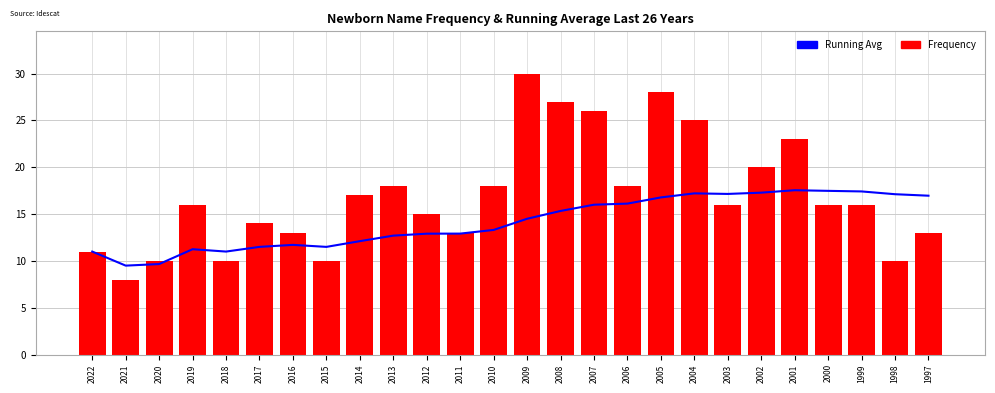

Is the value of Running Avg at 2006 greater than the value of Frequency at 2016?

Yes